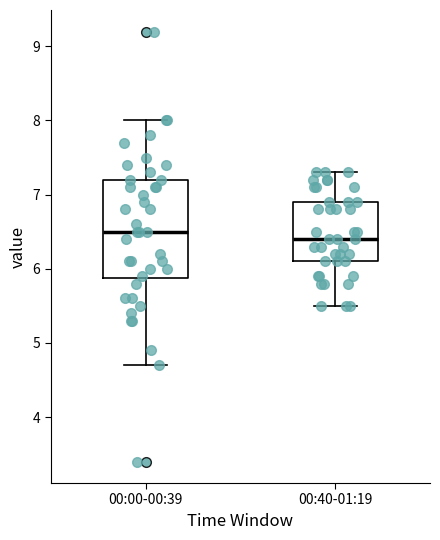

Comparing the boxes themselves (not the whiskers), which one is the tallest?

00:00-00:39